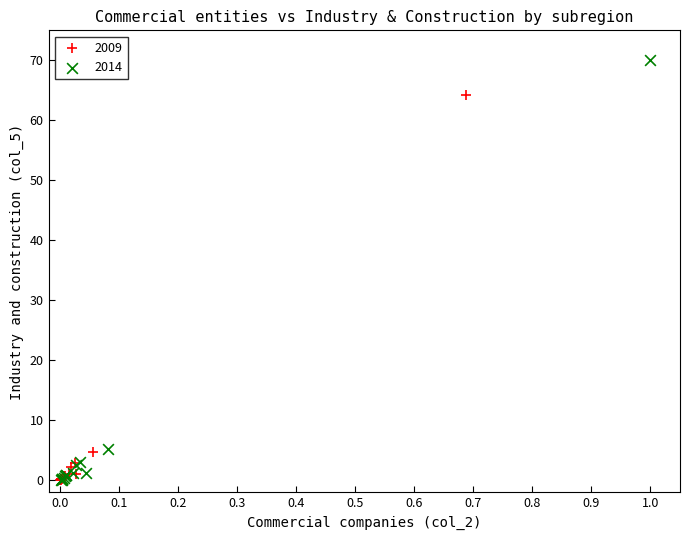

Which series contains the highest Y value?

2014